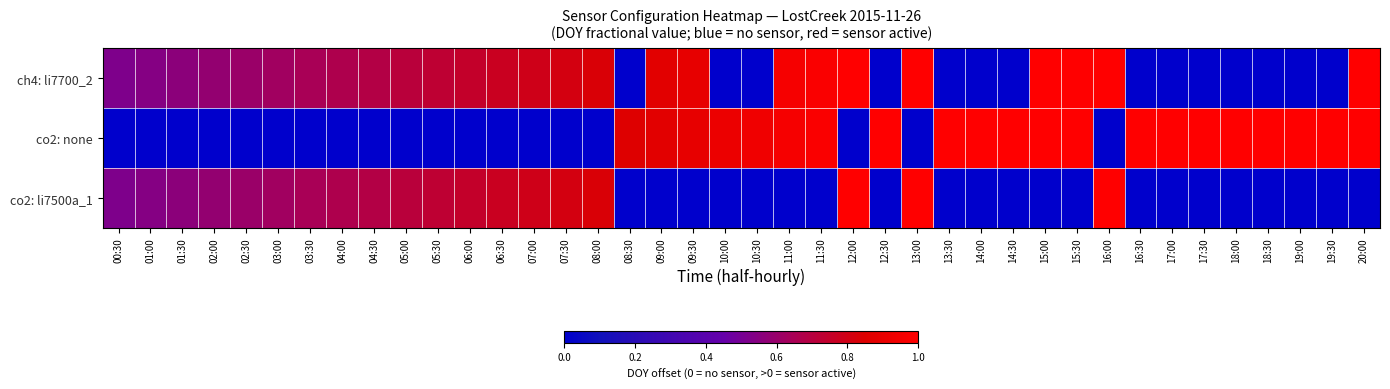

How many categories are shown in the chart?

40